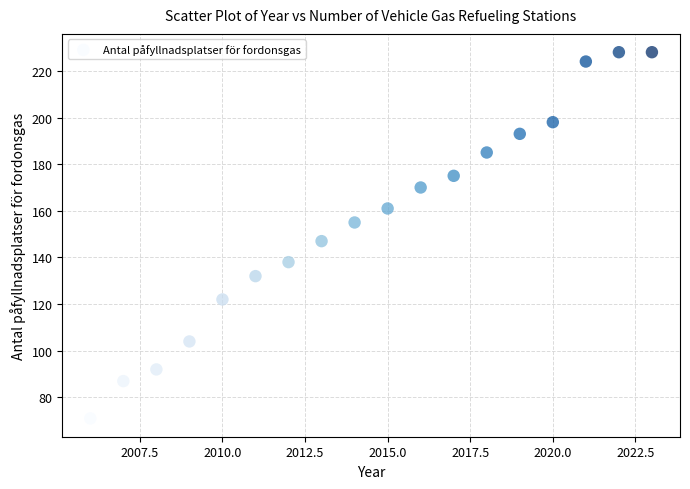

What Y value in the scatter plot is closest to 149?

147